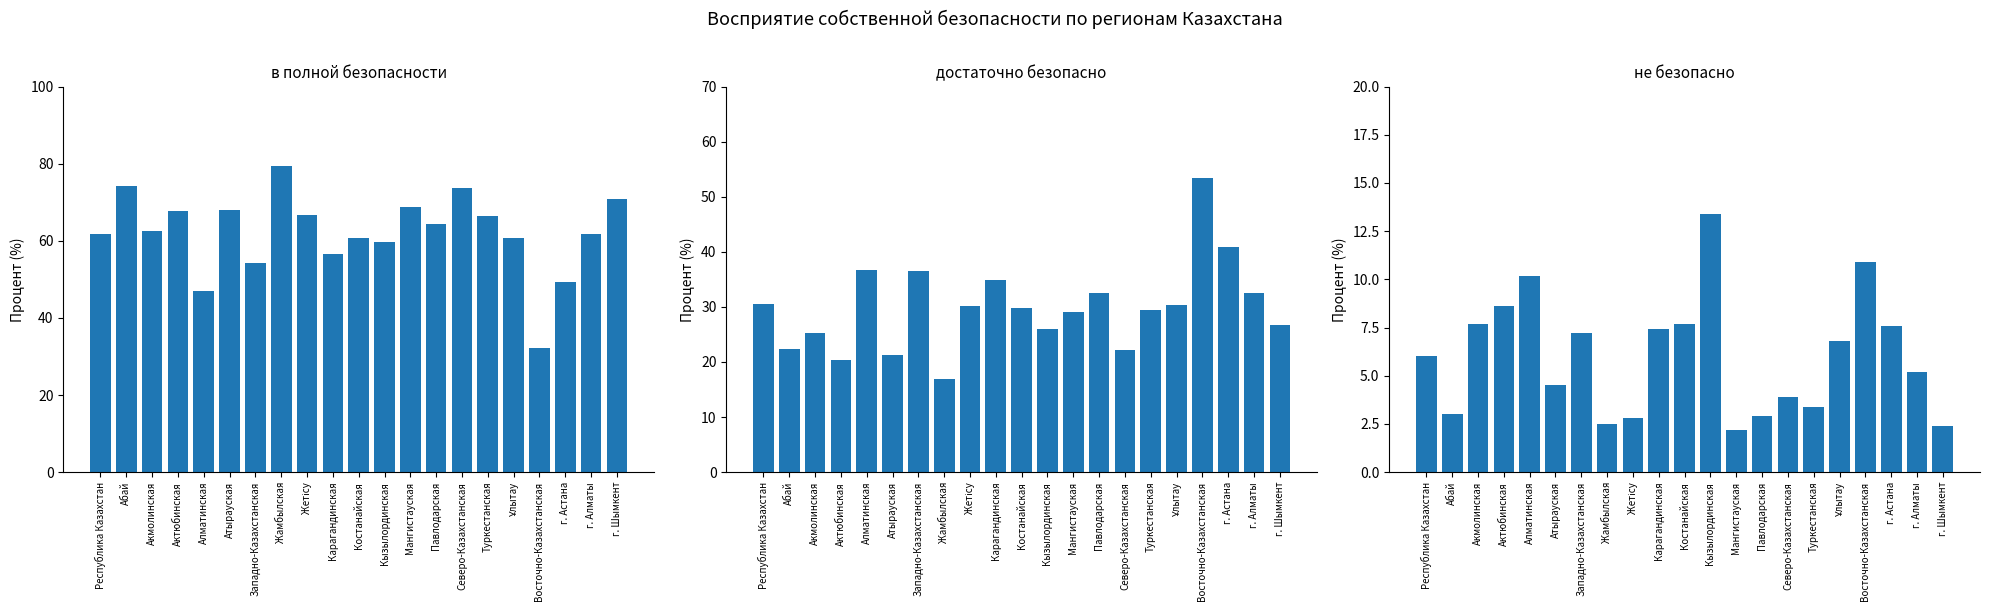

Reading left to right, transcribe all the data shown in this chart.

в полной безопасности: Республика Казахстан=61.7	Абай=74.3	Акмолинская=62.5	Актюбинская=67.8	Алматинская=47.0	Атырауская=68.0	Западно-Казахстанская=54.3	Жамбылская=79.5	Жетісу=66.8	Карагандинская=56.6	Костанайская=60.8	Кызылординская=59.8	Мангистауская=68.7	Павлодарская=64.4	Северо-Казахстанская=73.6	Туркестанская=66.4	Ұлытау=60.6	Восточно-Казахстанская=32.3	г. Астана=49.2	г. Алматы=61.8	г. Шымкент=70.9
достаточно безопасно: Республика Казахстан=30.5	Абай=22.4	Акмолинская=25.3	Актюбинская=20.3	Алматинская=36.7	Атырауская=21.3	Западно-Казахстанская=36.5	Жамбылская=17.0	Жетісу=30.2	Карагандинская=34.8	Костанайская=29.8	Кызылординская=26.0	Мангистауская=29.1	Павлодарская=32.6	Северо-Казахстанская=22.2	Туркестанская=29.4	Ұлытау=30.4	Восточно-Казахстанская=53.4	г. Астана=40.8	г. Алматы=32.6	г. Шымкент=26.7
не безопасно: Республика Казахстан=6.0	Абай=3.0	Акмолинская=7.7	Актюбинская=8.6	Алматинская=10.2	Атырауская=4.5	Западно-Казахстанская=7.2	Жамбылская=2.5	Жетісу=2.8	Карагандинская=7.4	Костанайская=7.7	Кызылординская=13.4	Мангистауская=2.2	Павлодарская=2.9	Северо-Казахстанская=3.9	Туркестанская=3.4	Ұлытау=6.8	Восточно-Казахстанская=10.9	г. Астана=7.6	г. Алматы=5.2	г. Шымкент=2.4